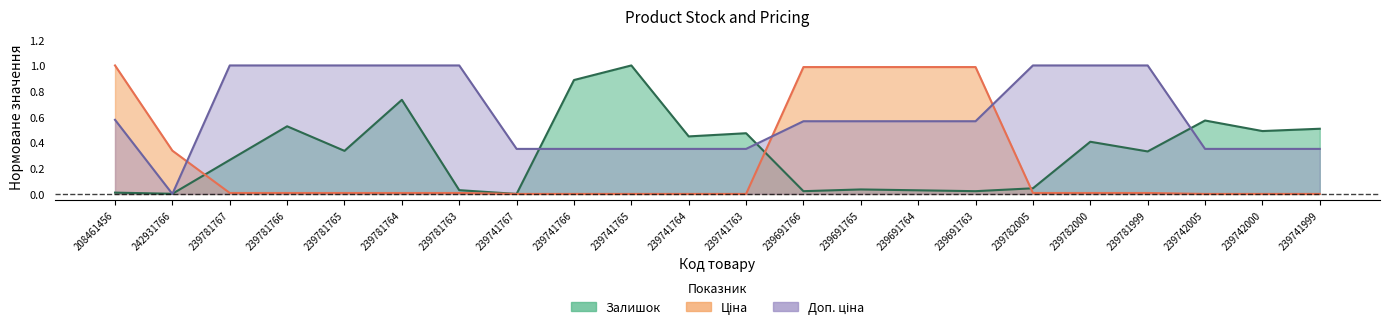

At how many categories does at least one series exceed 0?

22